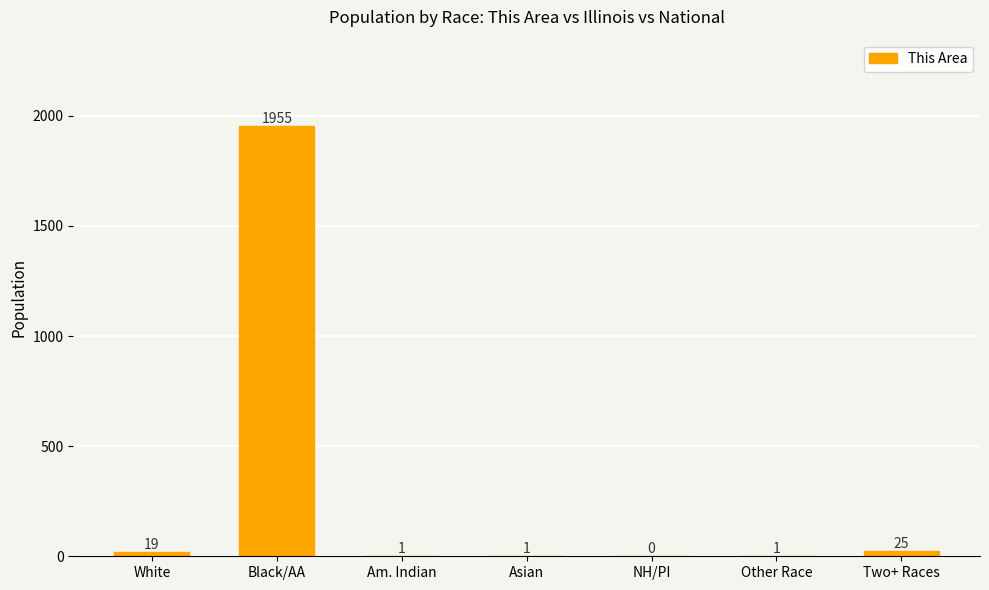

What is the sum of all values?

2002